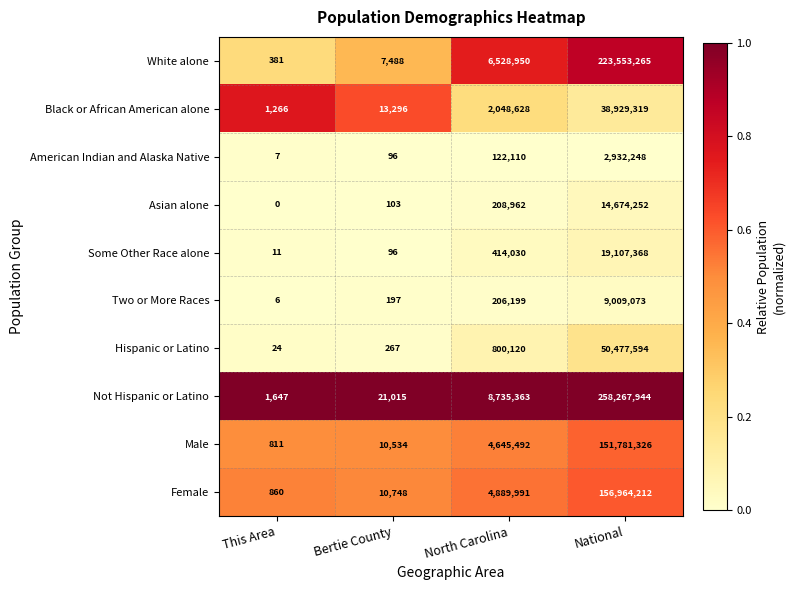

What is the average value of the American Indian and Alaska Native series?

763615